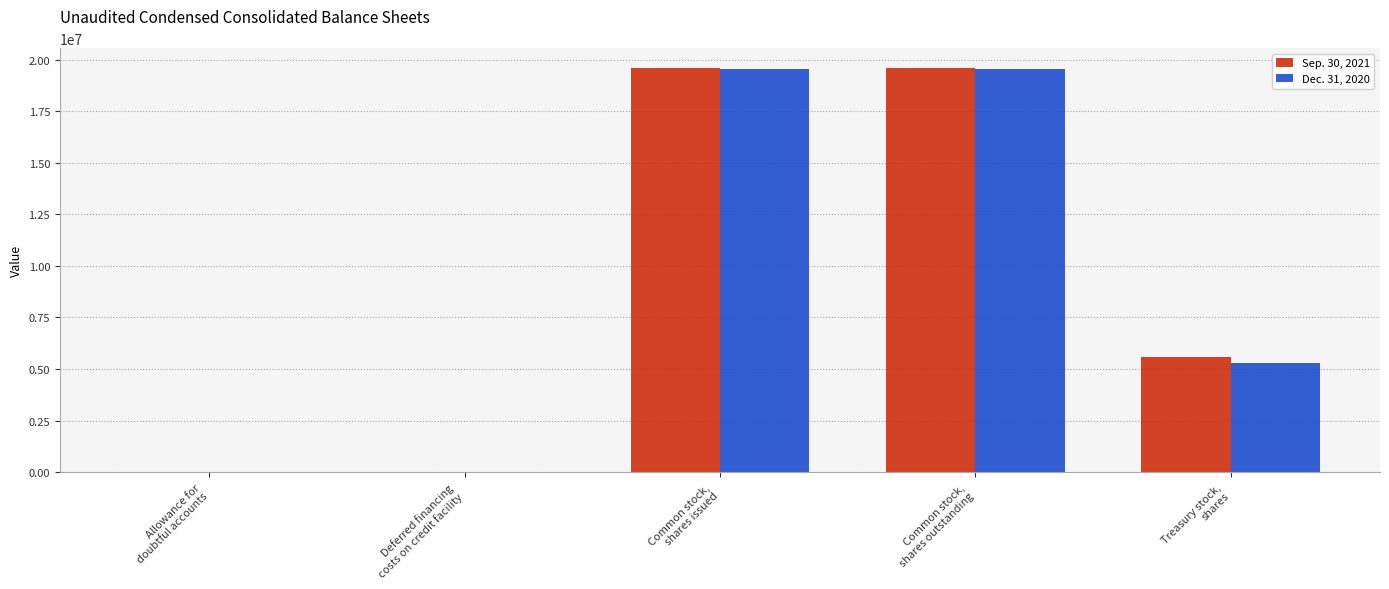

Are the bars horizontal?

No